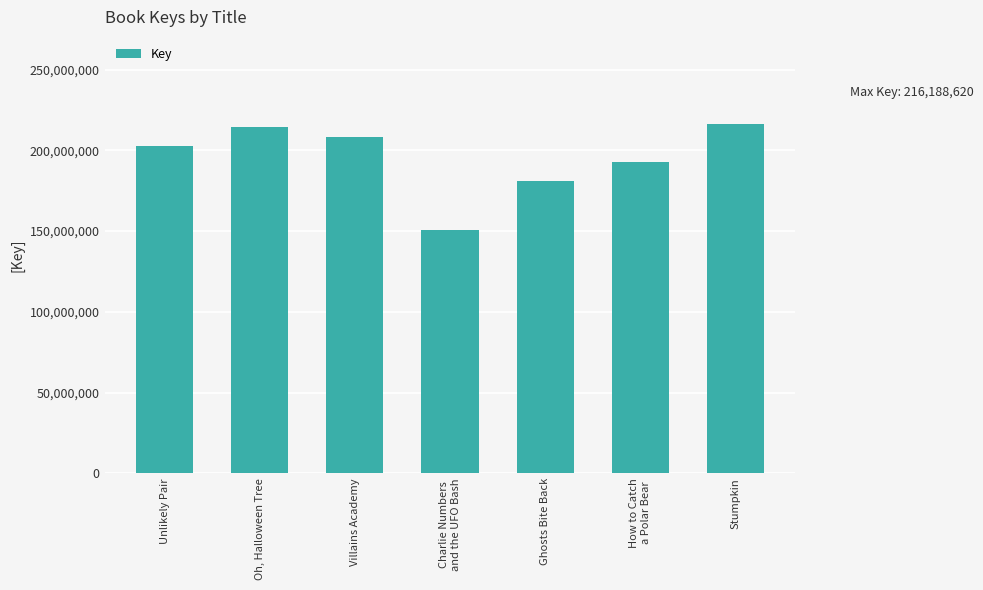

List the labels in order of value, smallest first.

Charlie Numbers
and the UFO Bash, Ghosts Bite Back, How to Catch
a Polar Bear, Unlikely Pair, Villains Academy, Oh, Halloween Tree, Stumpkin